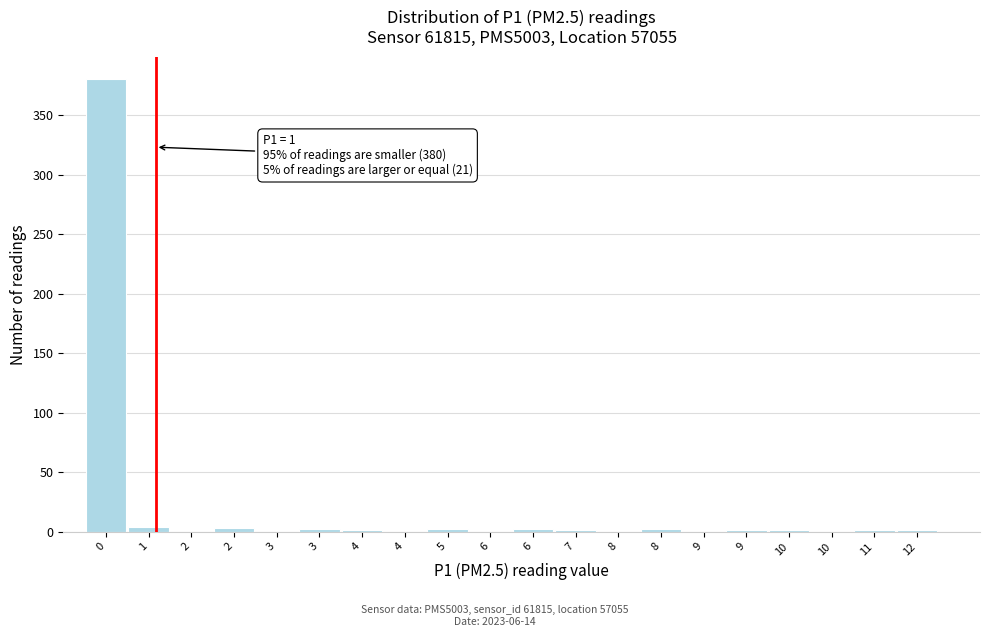

Are the bars horizontal?

No